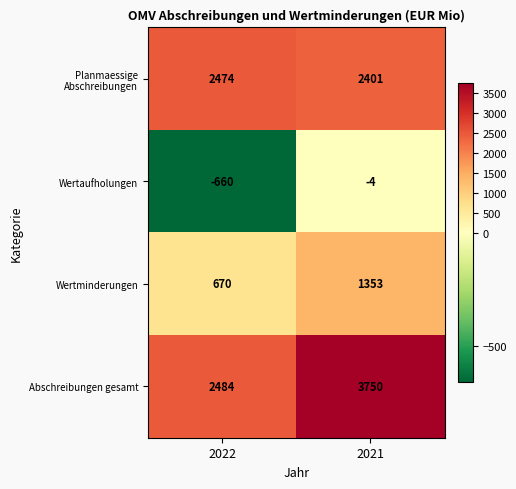

Rank the series at 2021 from lowest to highest value.

Wertaufholungen, Wertminderungen, Planmaessige Abschreibungen, Abschreibungen gesamt